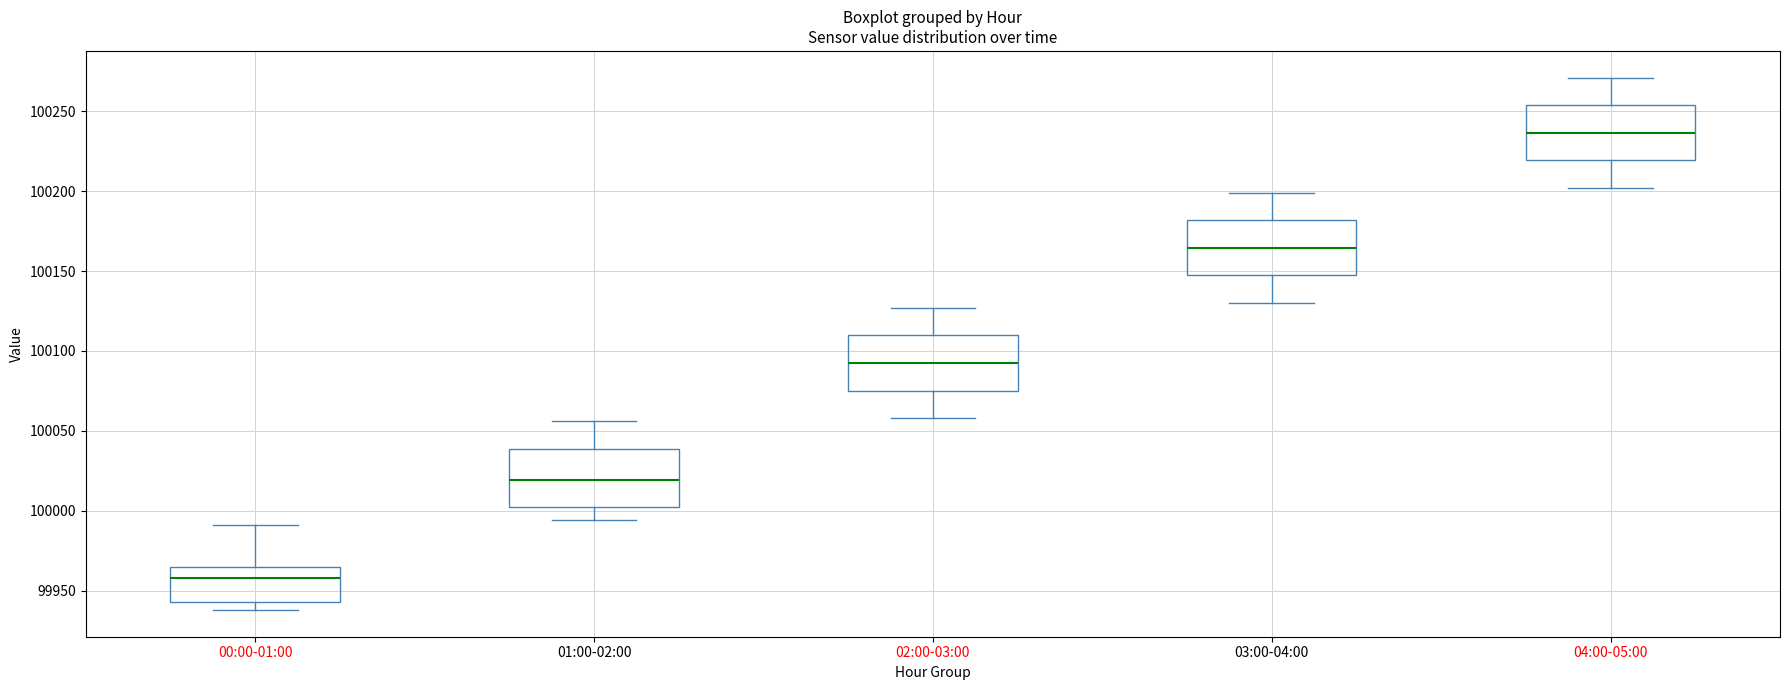

Which box's median line is the lowest?

00:00-01:00